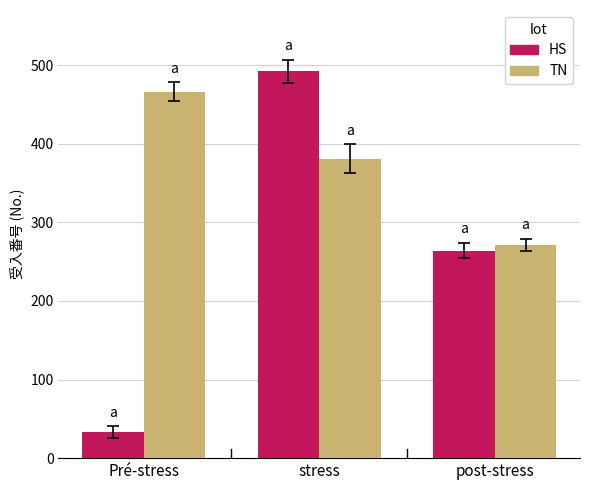

What is the label of the 2nd bar from the left?

stress